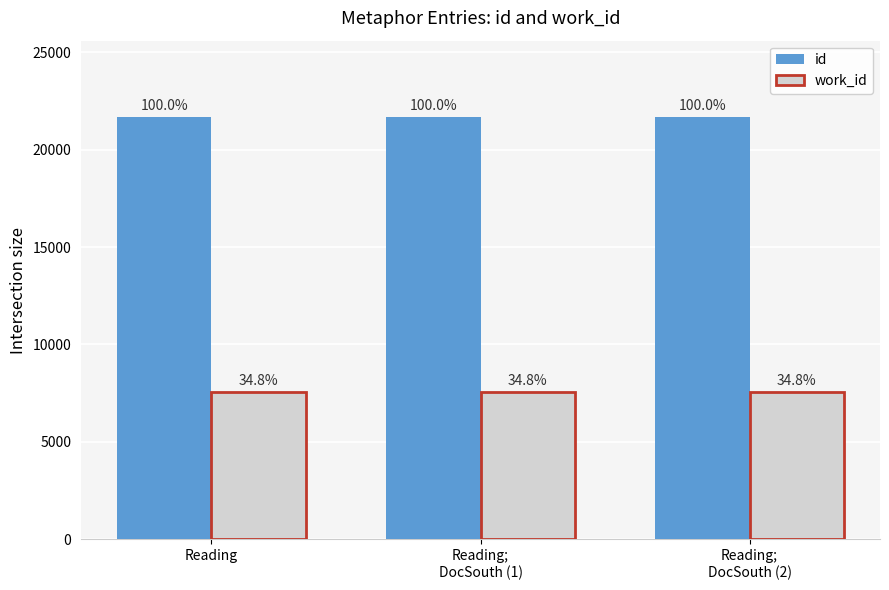

How many bars are there in total?

6